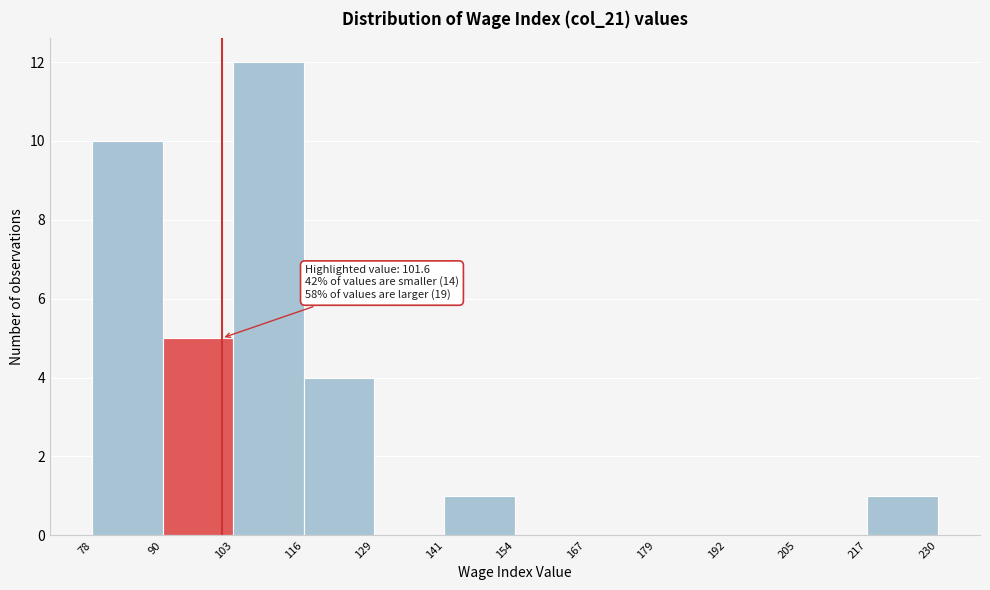

Over which range of the x-axis is the bar tallest?

103 to 116